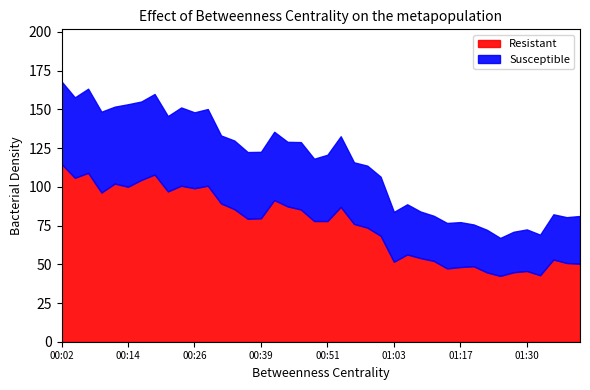

What position from the left is 01:35?

38